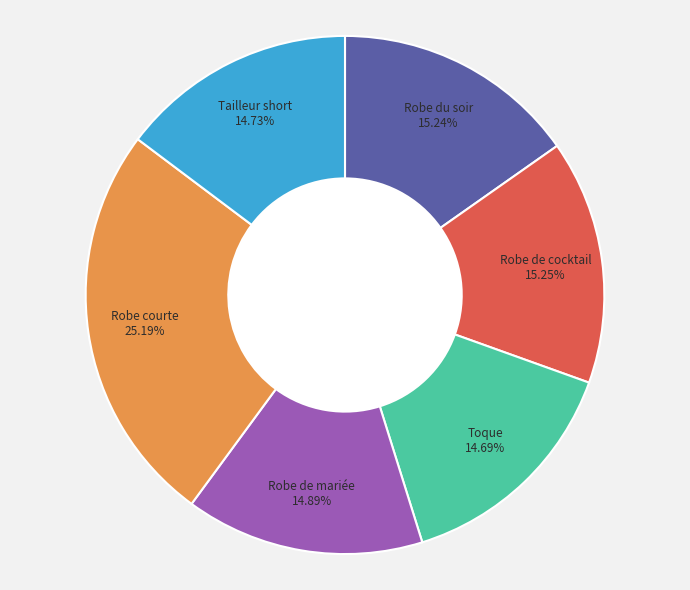

Which has a higher value, Toque or Robe du soir?

Robe du soir